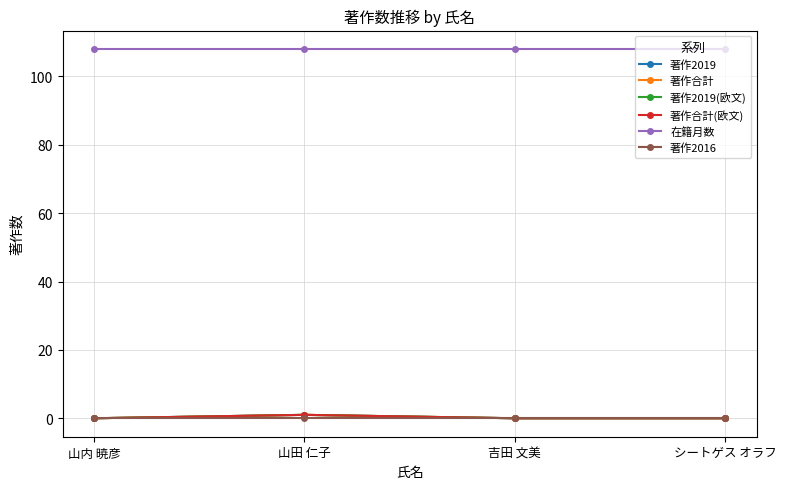

Which label corresponds to the smallest value in the chart?

山内 暁彦